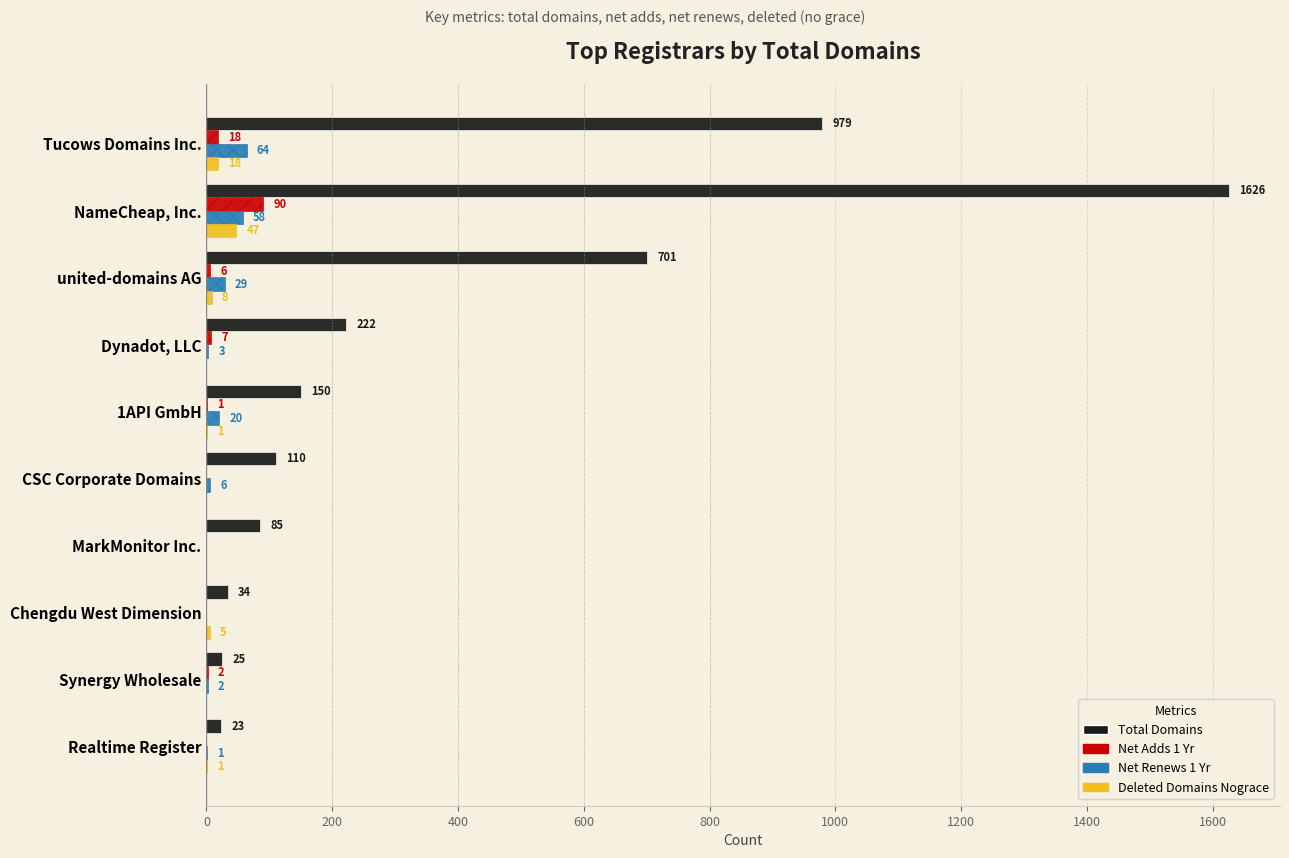

At which category is the sum across all series the highest?

NameCheap, Inc.